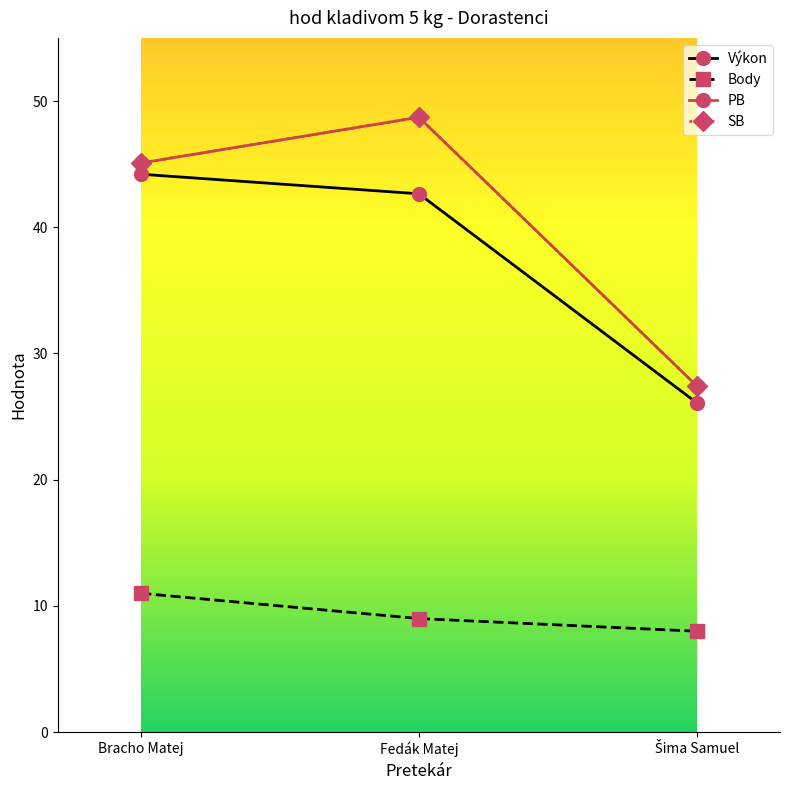

Is this an area chart (filled region under the line)?

No